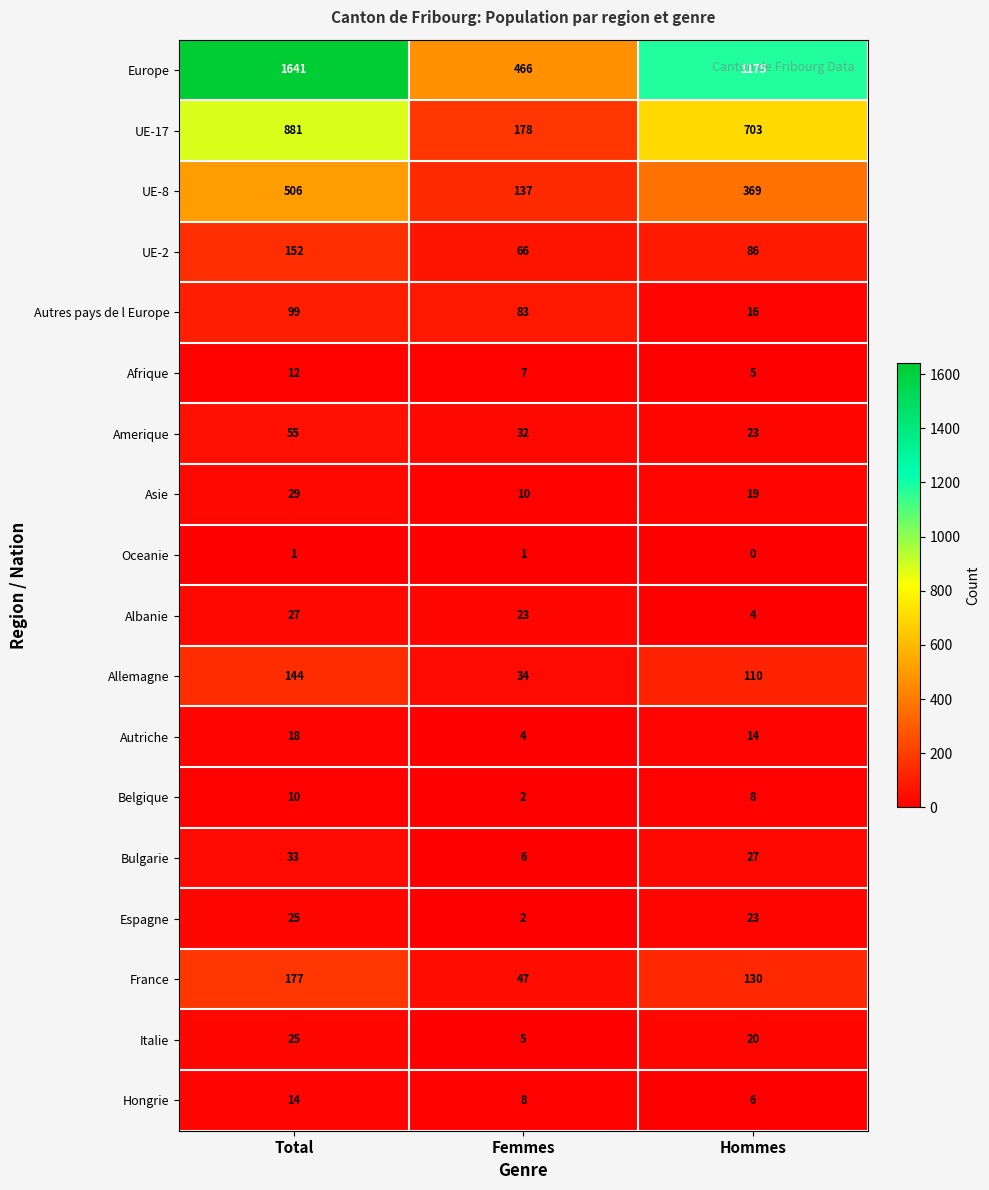

Between Total and Hommes, which series saw the biggest shift?

Europe